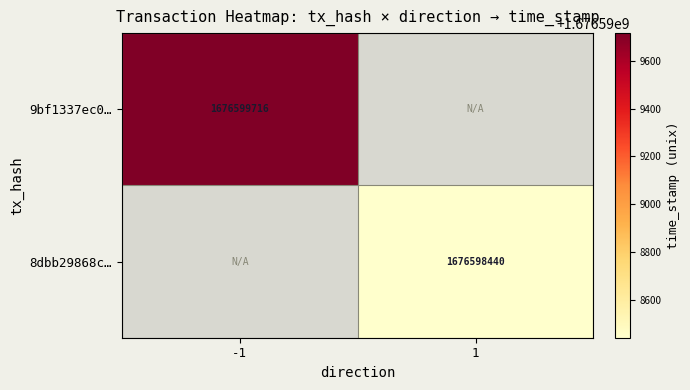

At time_stamp, list the series in order from smallest to largest.

8dbb29868c94262d5ce9077fe36da63b5ec558d, 9bf1337ec02ff4b32c901d2b1471d8912bb3913